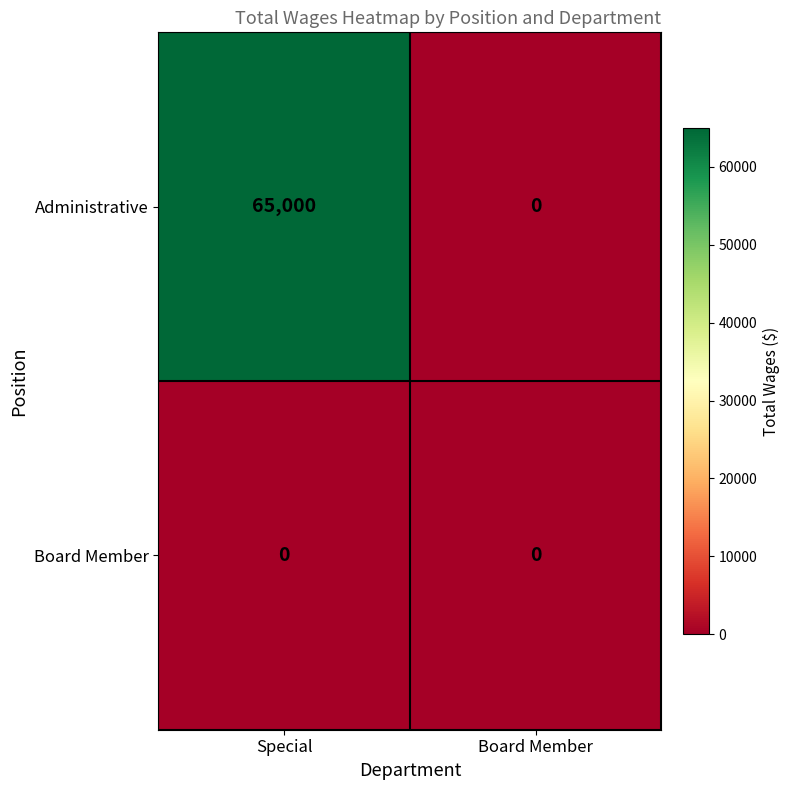

True or false: Administrative has a value of 18447 at Special.

False